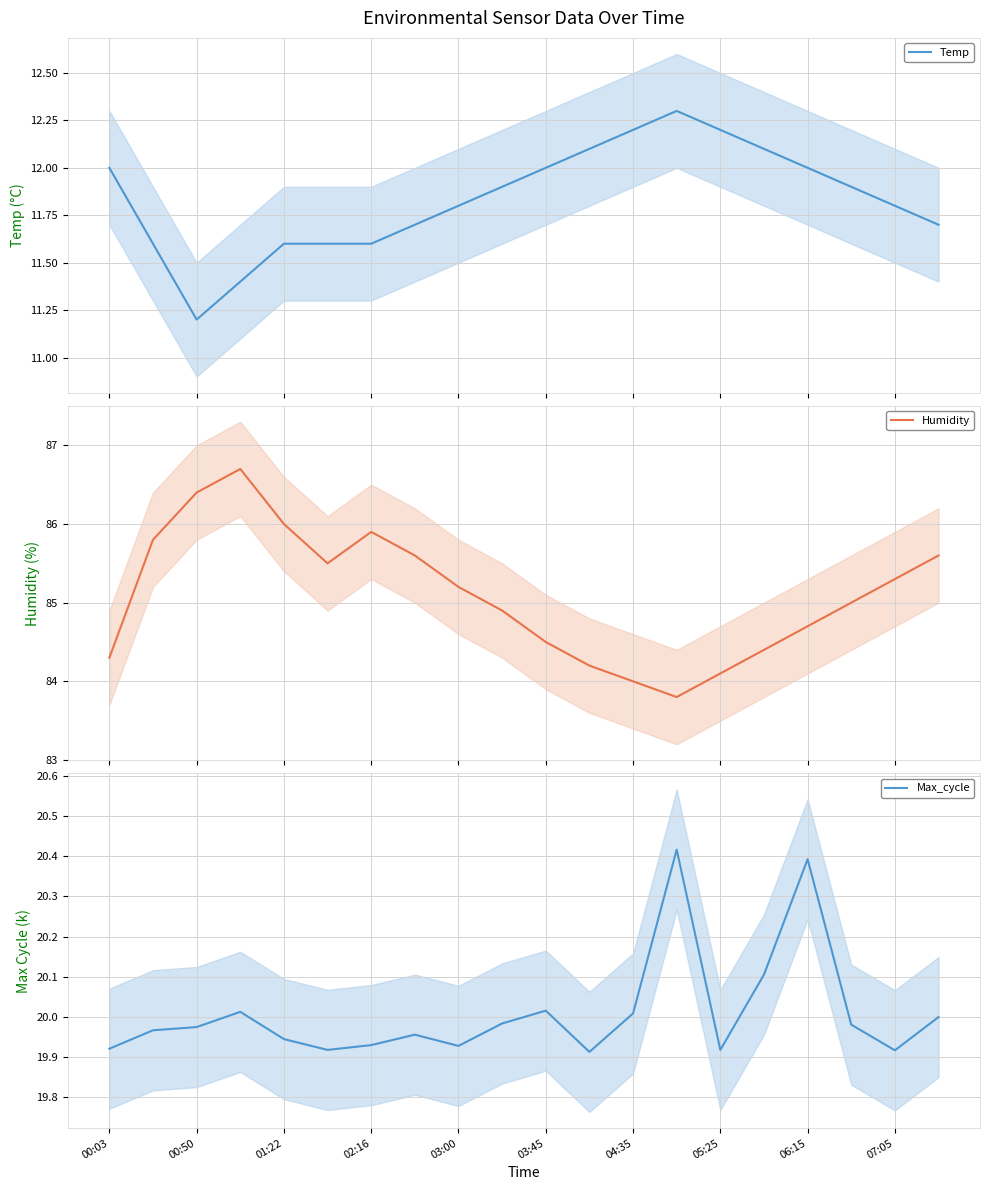

What is the lowest value of the Temp series?

11.2